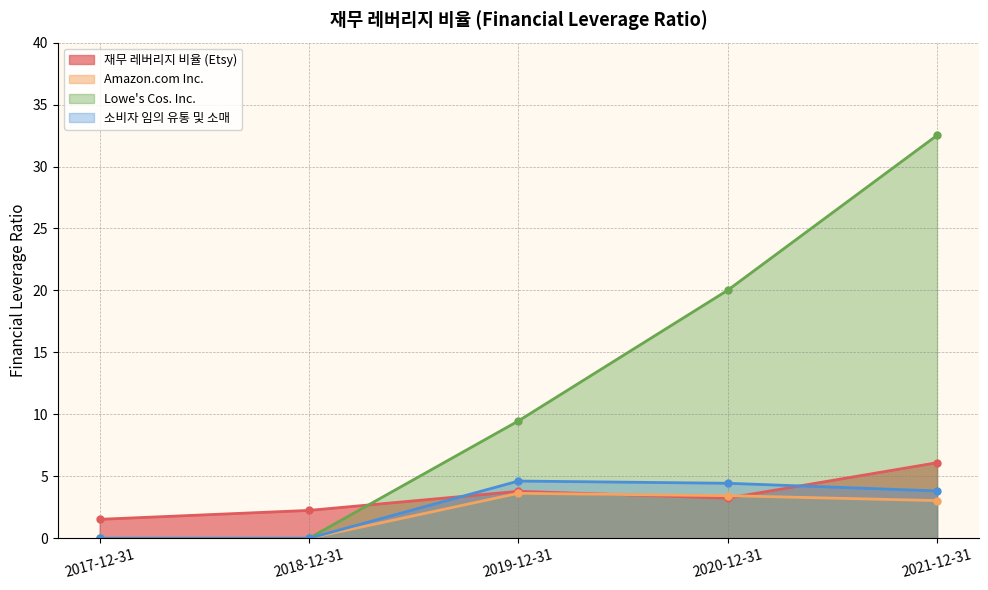

What are all the series names shown in the legend?

재무 레버리지 비율 (Etsy), Amazon.com Inc., Lowe's Cos. Inc., 소비자 임의 유통 및 소매